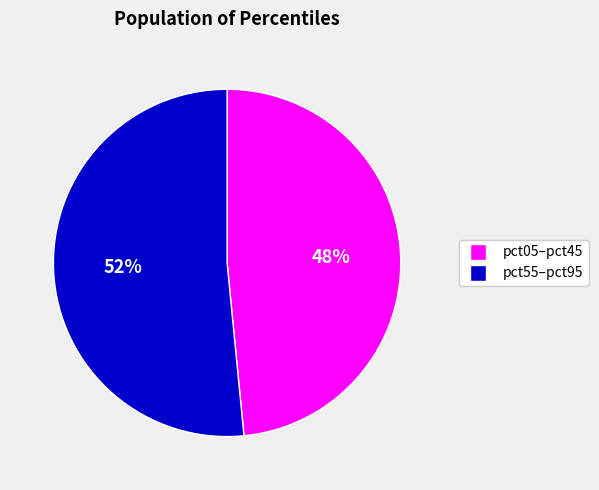

Count the number of slices in the pie.

2